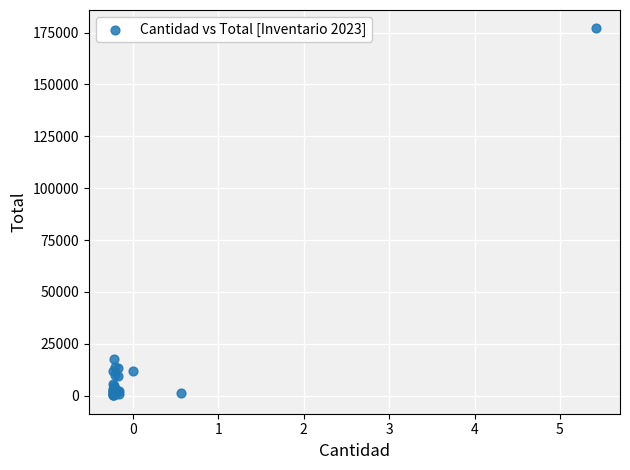

What Y value in the scatter plot is closest to 88570?

17700.0